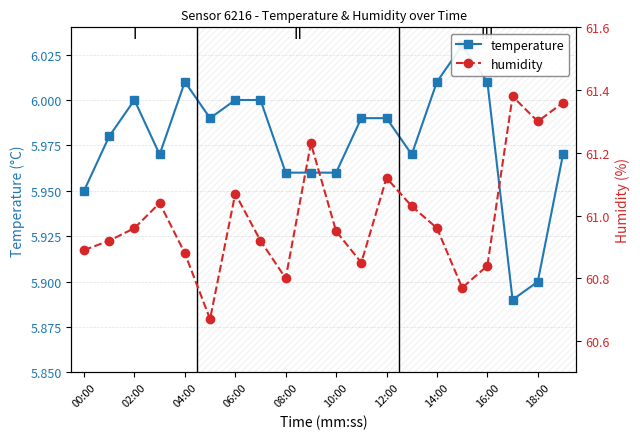

How many lines are shown in the chart?

2